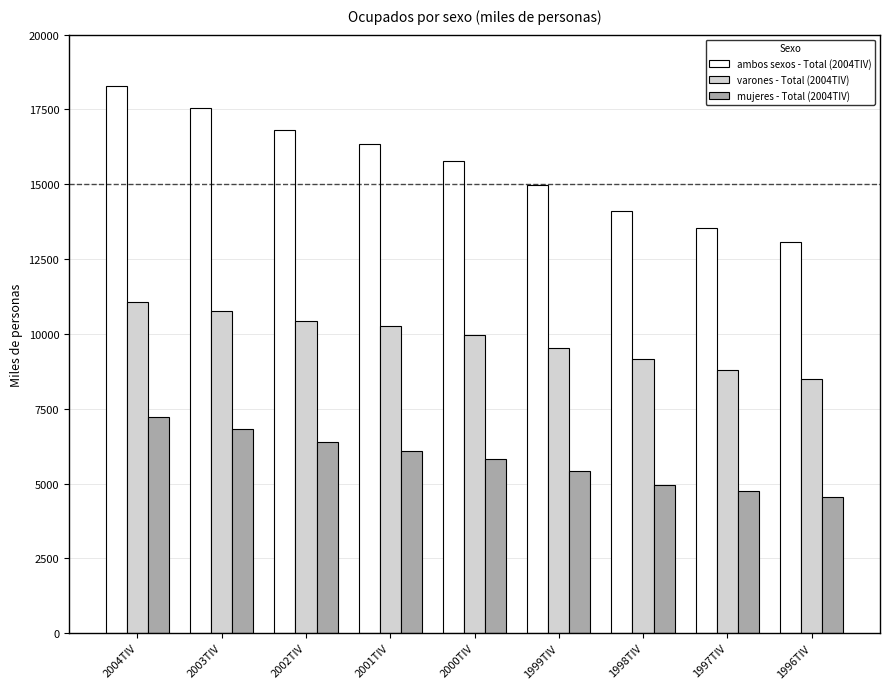

What position from the left is 2000TIV?

5